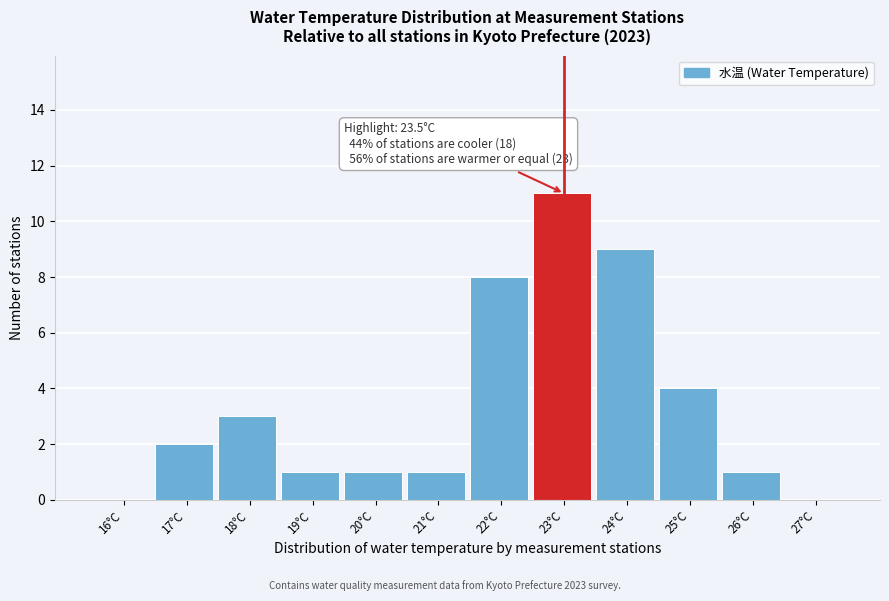

Reading left to right, what are all the values shown in this chart?

16°C=0	17°C=2	18°C=3	19°C=1	20°C=1	21°C=1	22°C=8	23°C=11	24°C=9	25°C=4	26°C=1	27°C=0